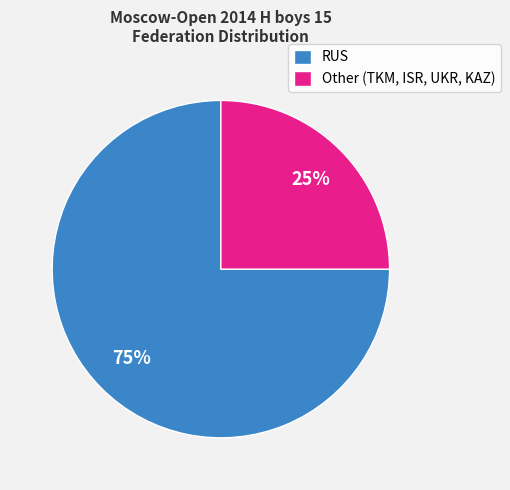

Does RUS account for over 50% of the chart?

Yes